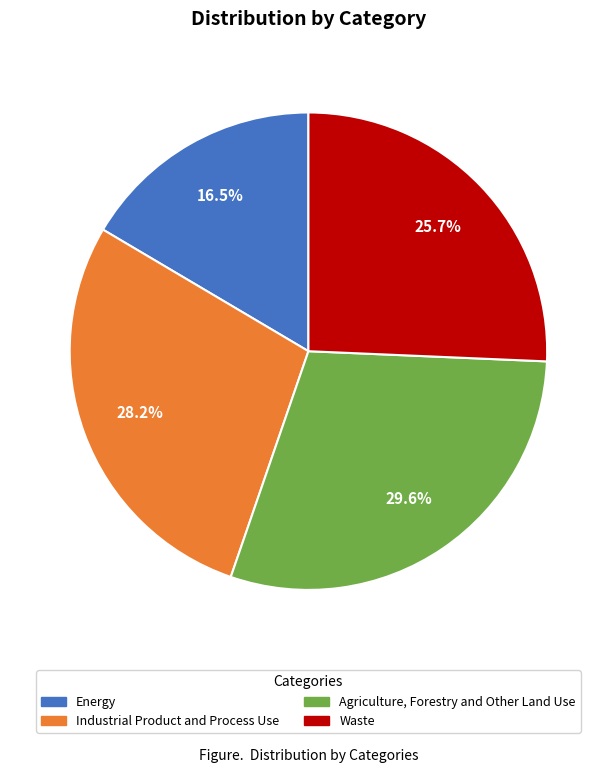

What is the largest slice in the pie chart?

Agriculture, Forestry and Other Land Use